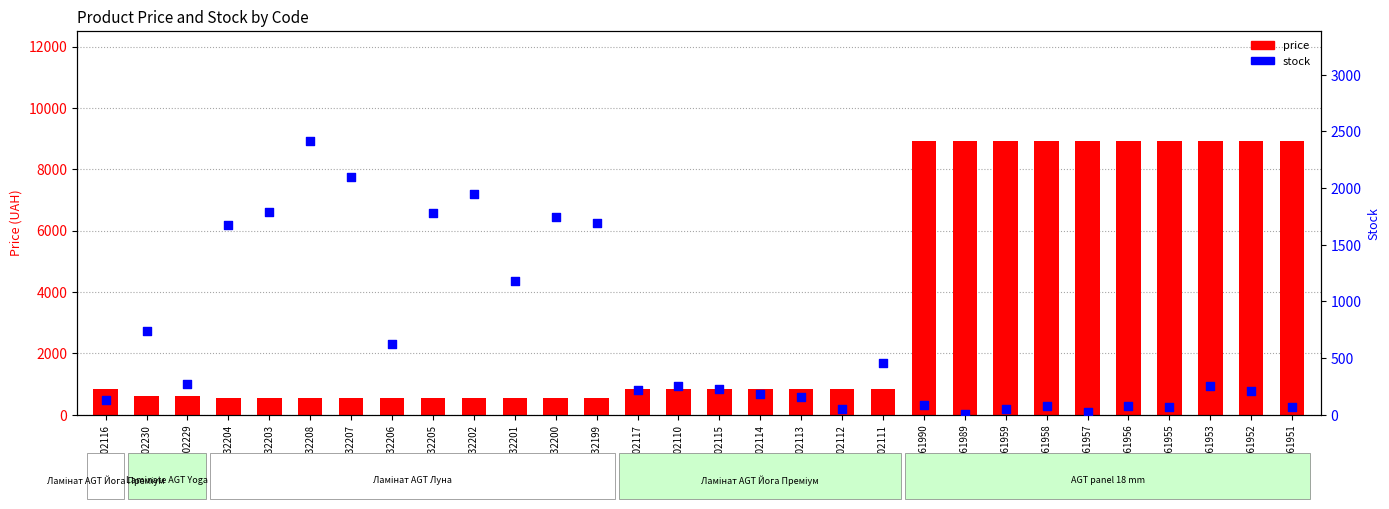

Is the value of price at 271702229 greater than the value of stock at 271702230?

No